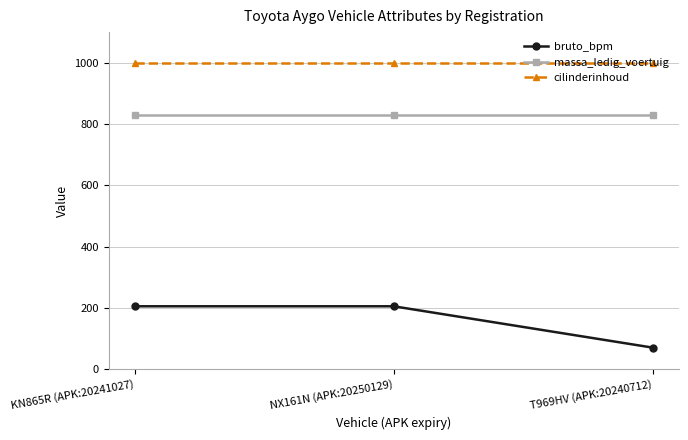

What is the total value across all series at T969HV (APK:20240712)?

1898